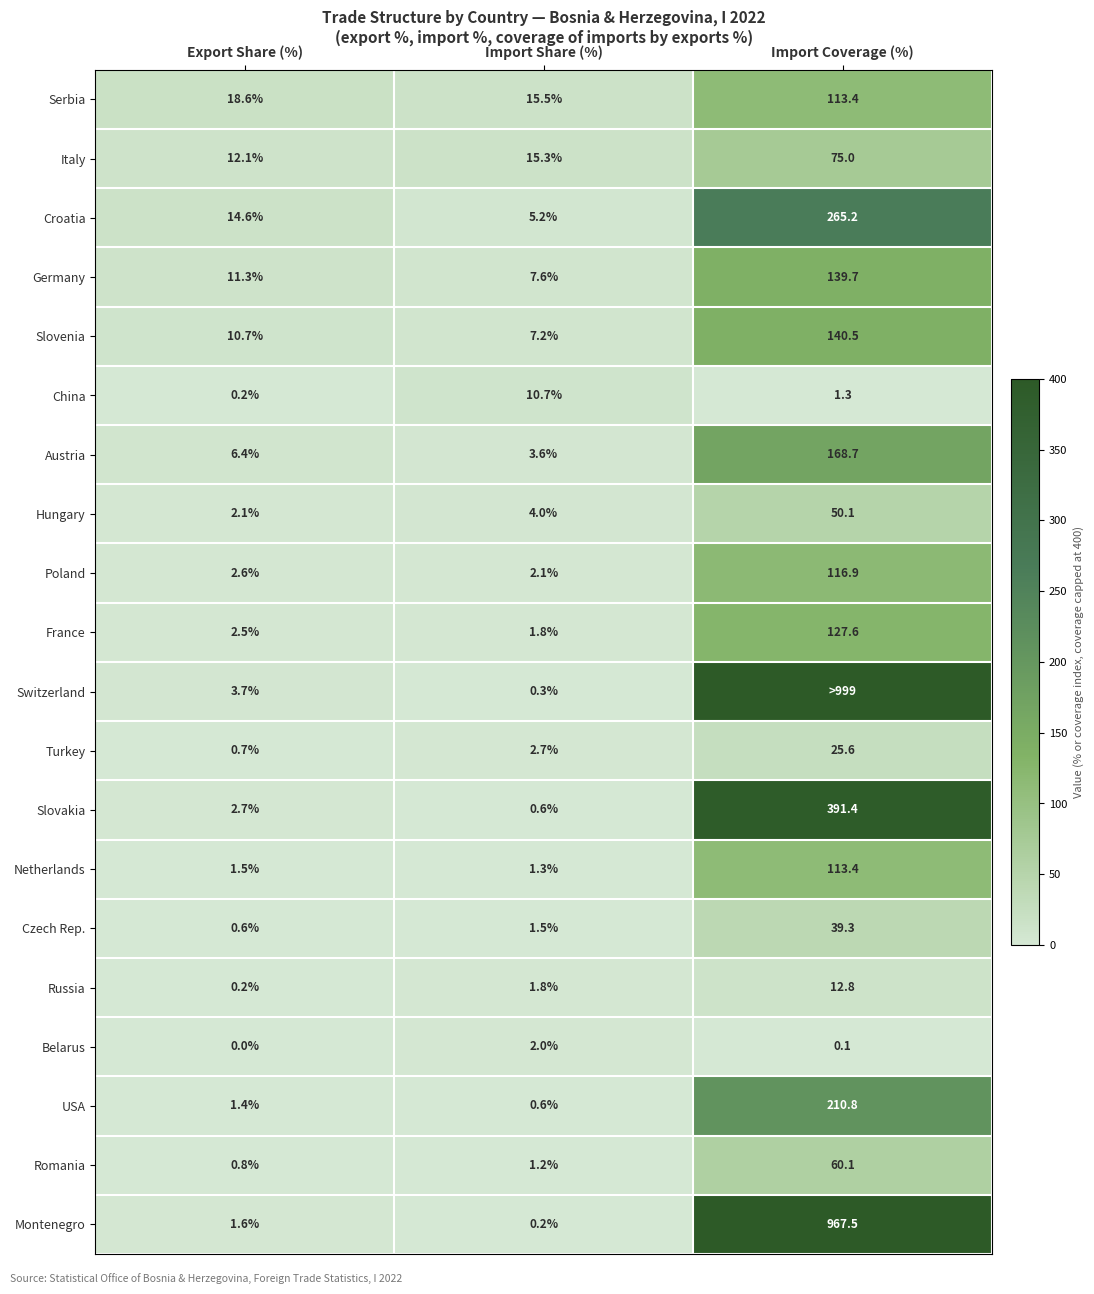

How many data points in Turkey are above 2?

2